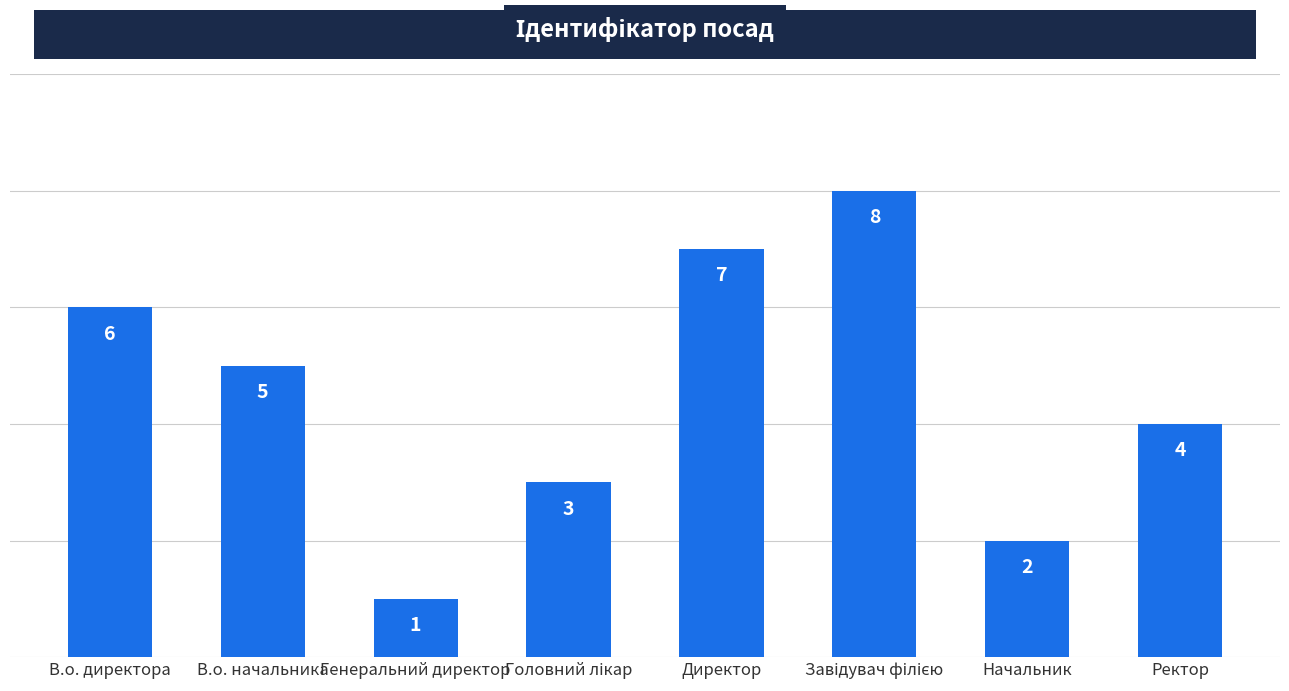

Read the value at В.о. начальника.

5